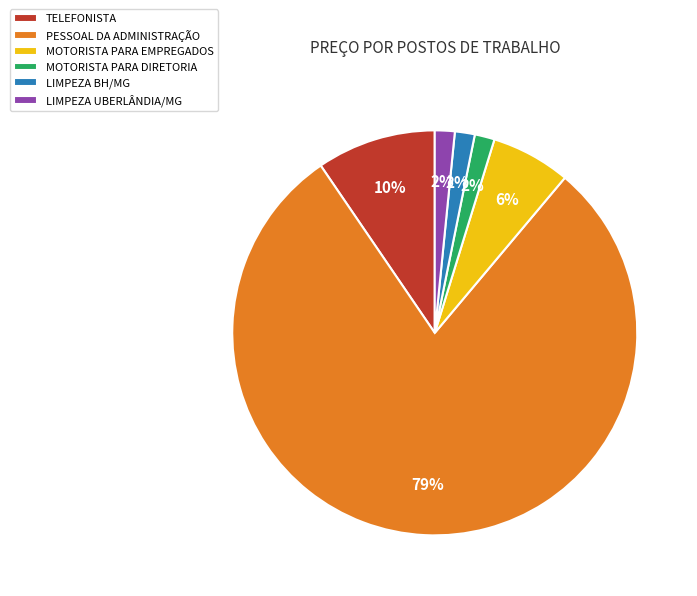

Is it true that LIMPEZA BH/MG is 2% of the pie?

True